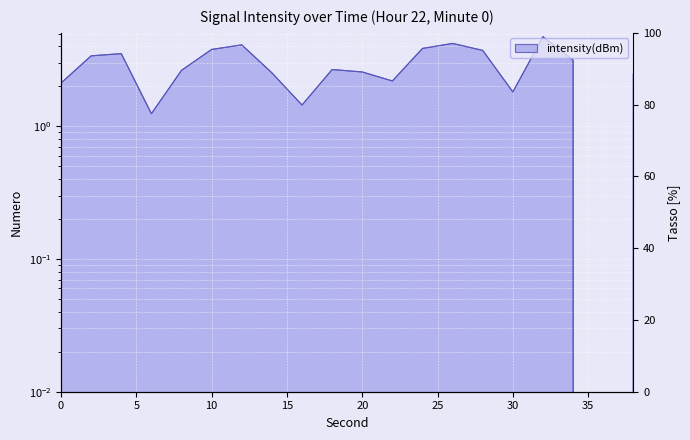

What is the average value?

2.8